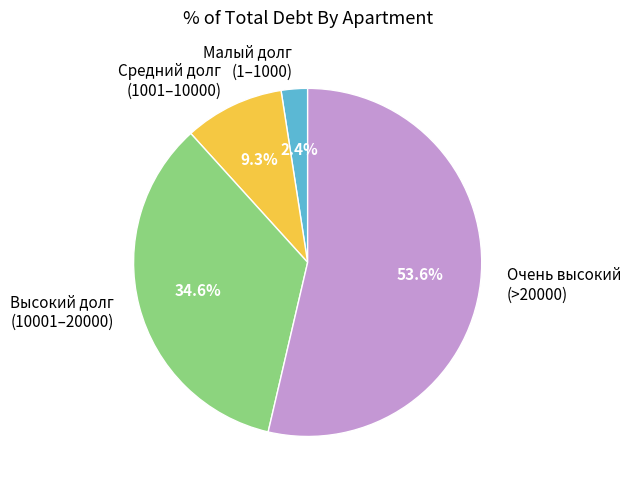

Does any single category account for the majority?

Yes